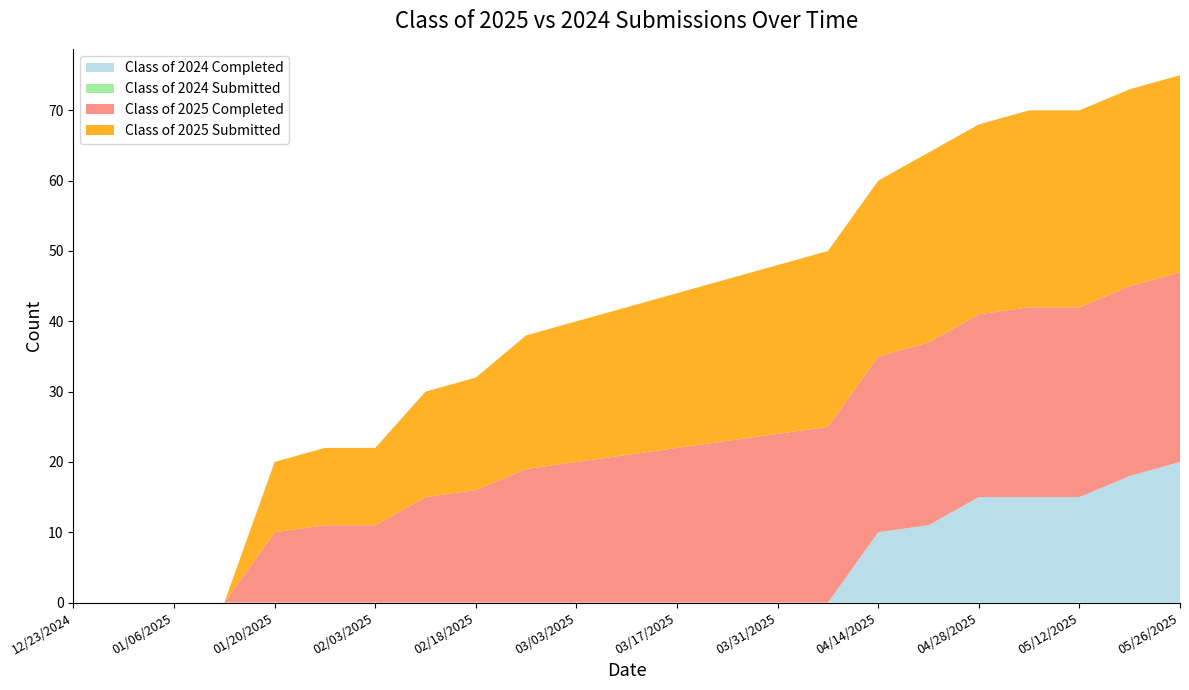

Reading left to right, transcribe all the data shown in this chart.

Class of 2024 Completed: 0	0	0	0	0	0	0	0	0	0	0	0	0	0	0	0	10	11	15	15	15	18	20
Class of 2024 Submitted: 0	0	0	0	0	0	0	0	0	0	0	0	0	0	0	0	0	0	0	0	0	0	0
Class of 2025 Completed: 0	0	0	0	10	11	11	15	16	19	20	21	22	23	24	25	25	26	26	27	27	27	27
Class of 2025 Submitted: 0	0	0	0	10	11	11	15	16	19	20	21	22	23	24	25	25	27	27	28	28	28	28